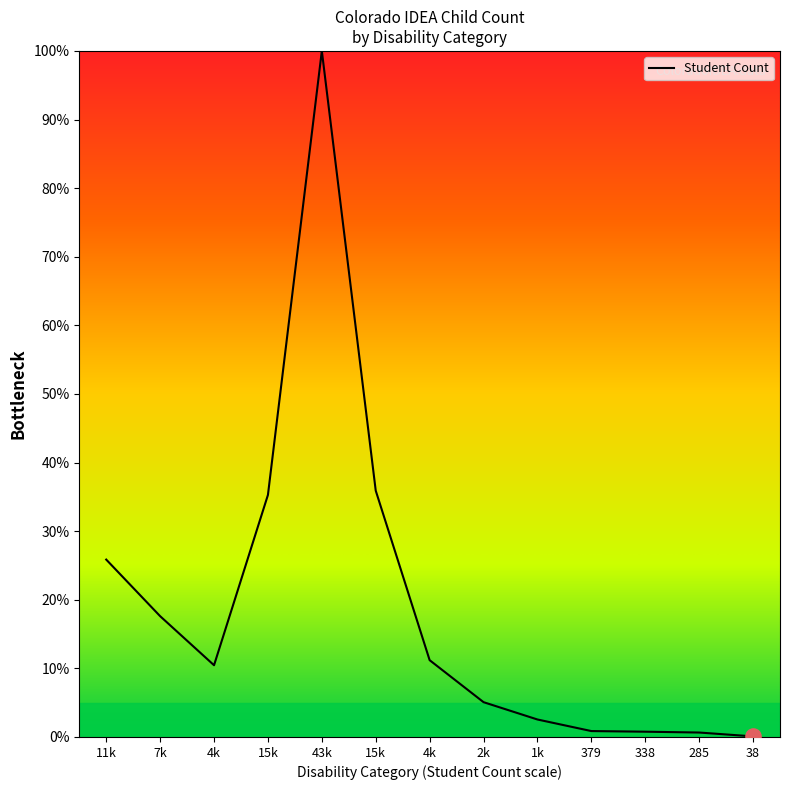

How many lines are shown in the chart?

1